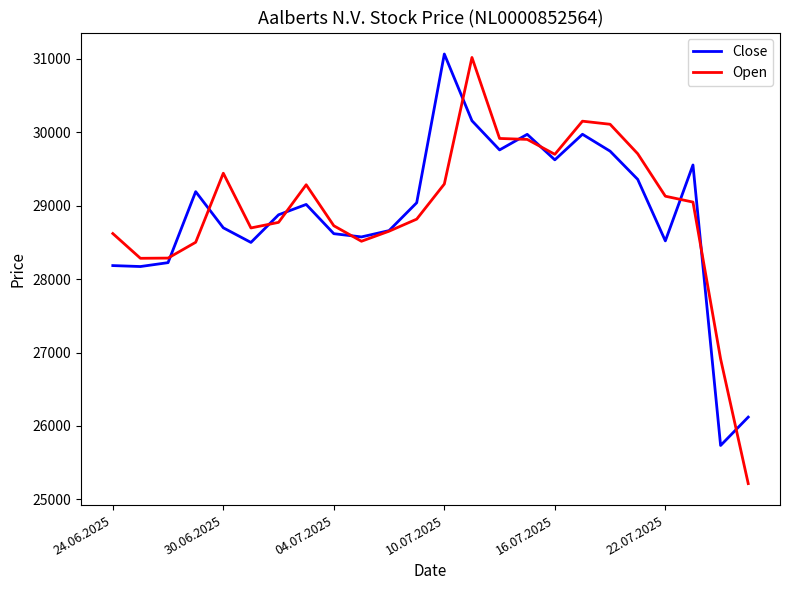

What is the minimum value for Open?

25216